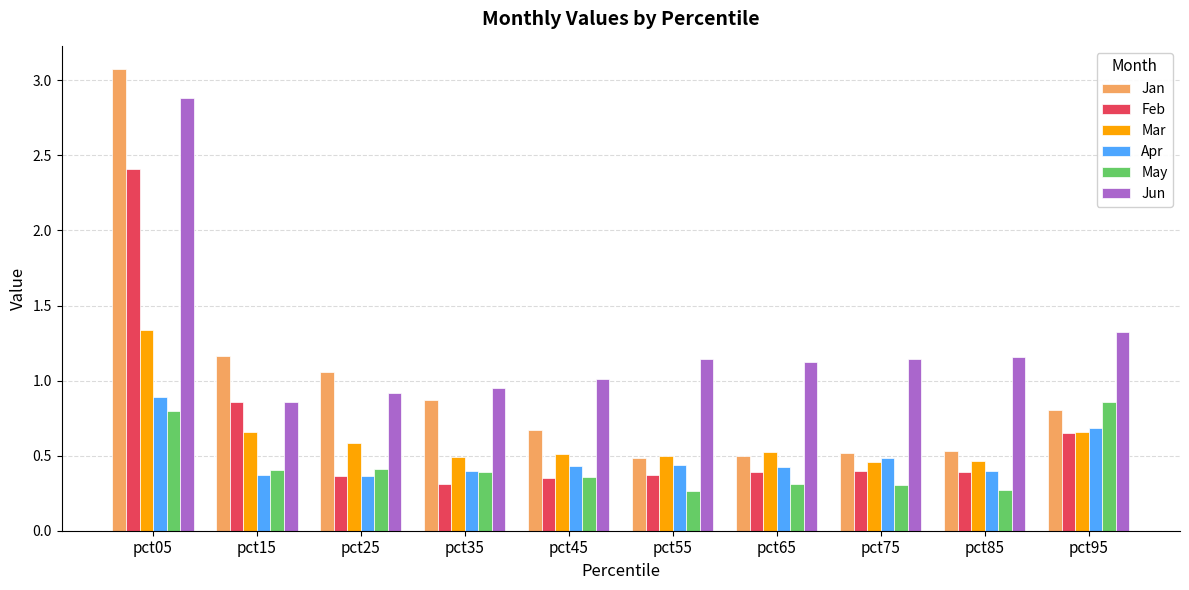

Which series changed the most between pct15 and pct55?

Jan